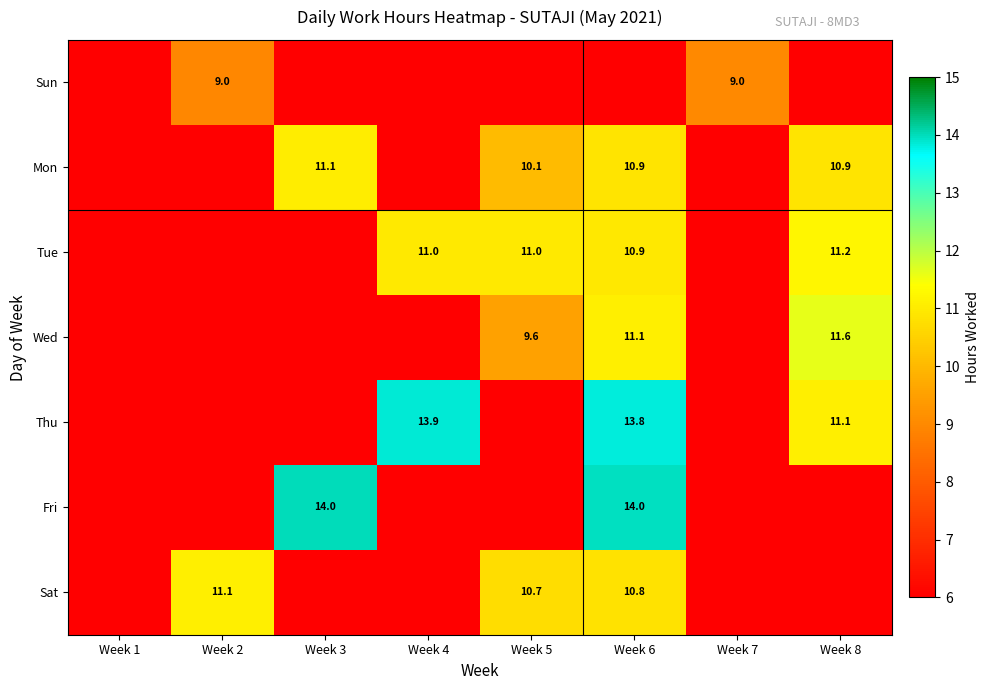

True or false: Thu has a value of -7.4 at Week 7.

False